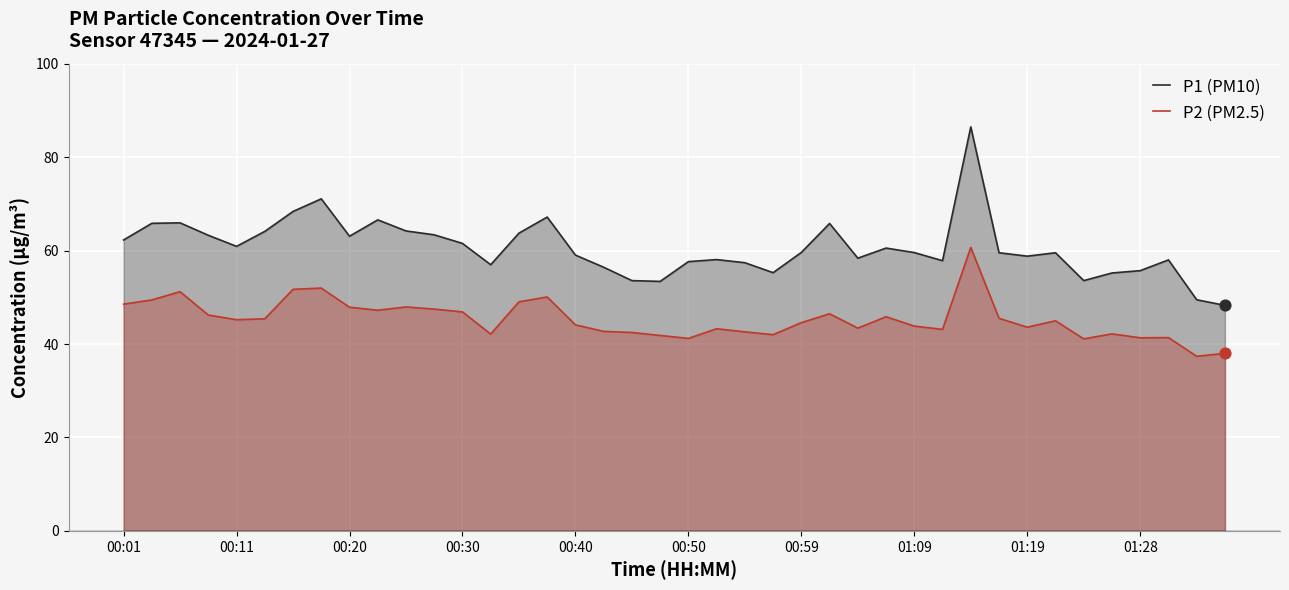

Which series reaches the minimum Y coordinate?

P2 (PM2.5)